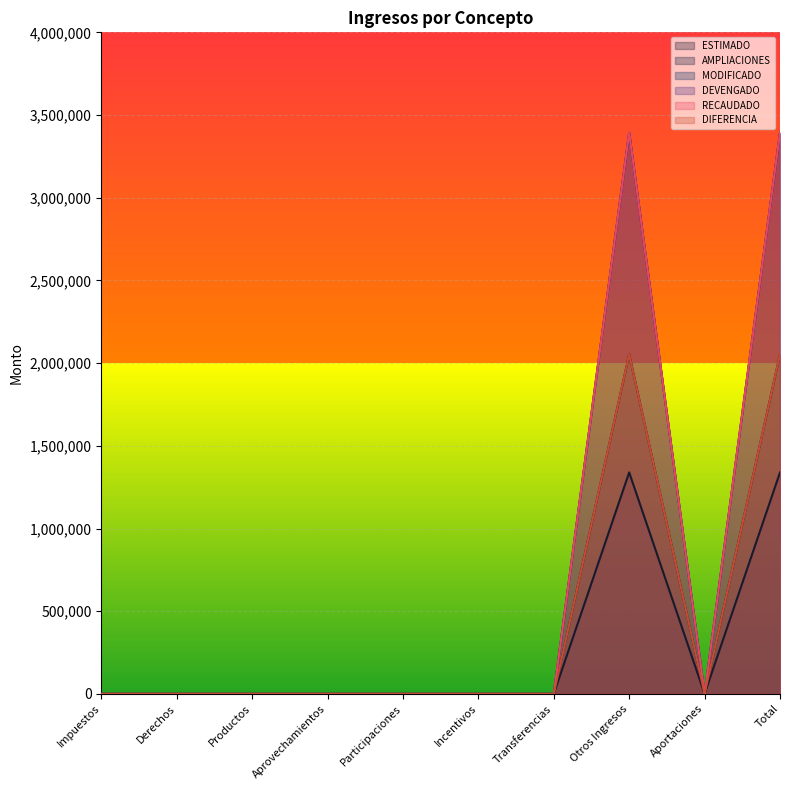

How many lines are shown in the chart?

6